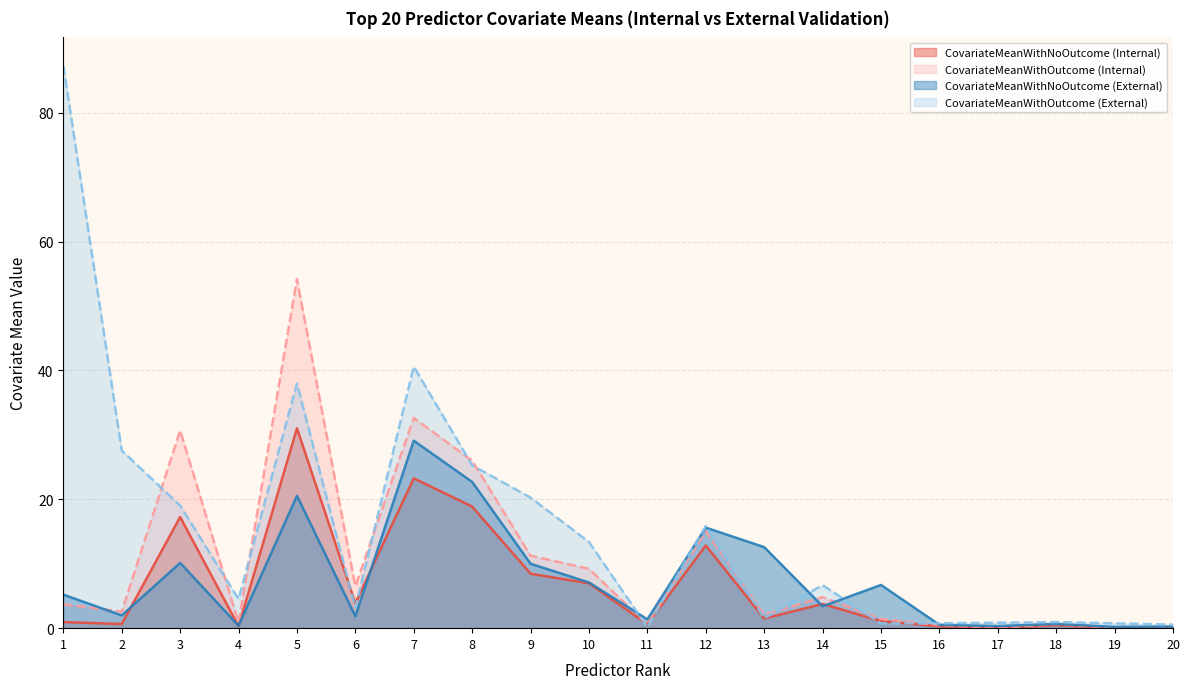

How many data points in CovariateMeanWithNoOutcome (Internal) are less than 1?

9